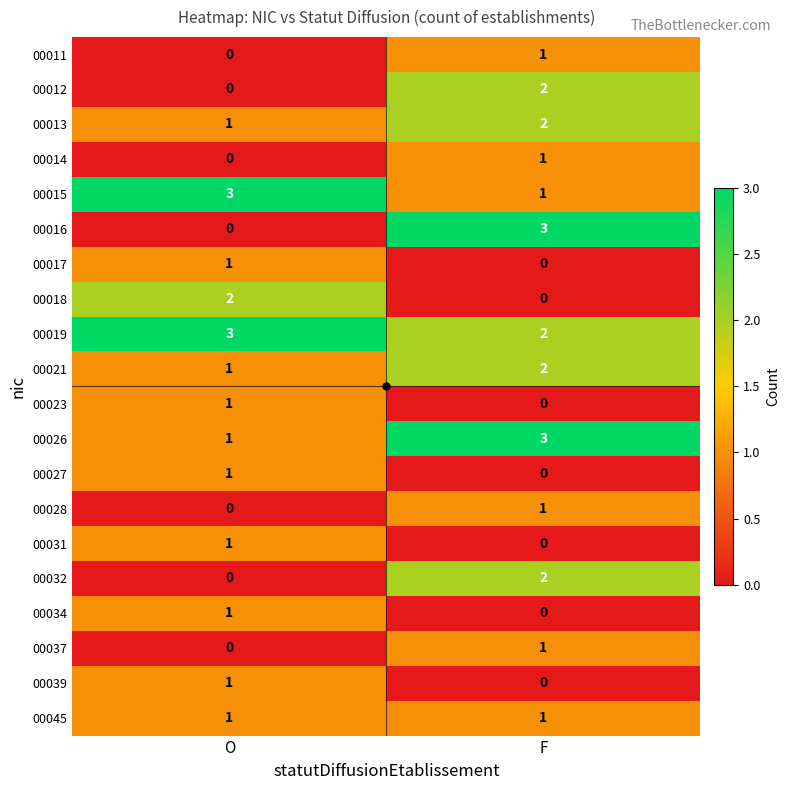

What is the greatest value displayed?

3